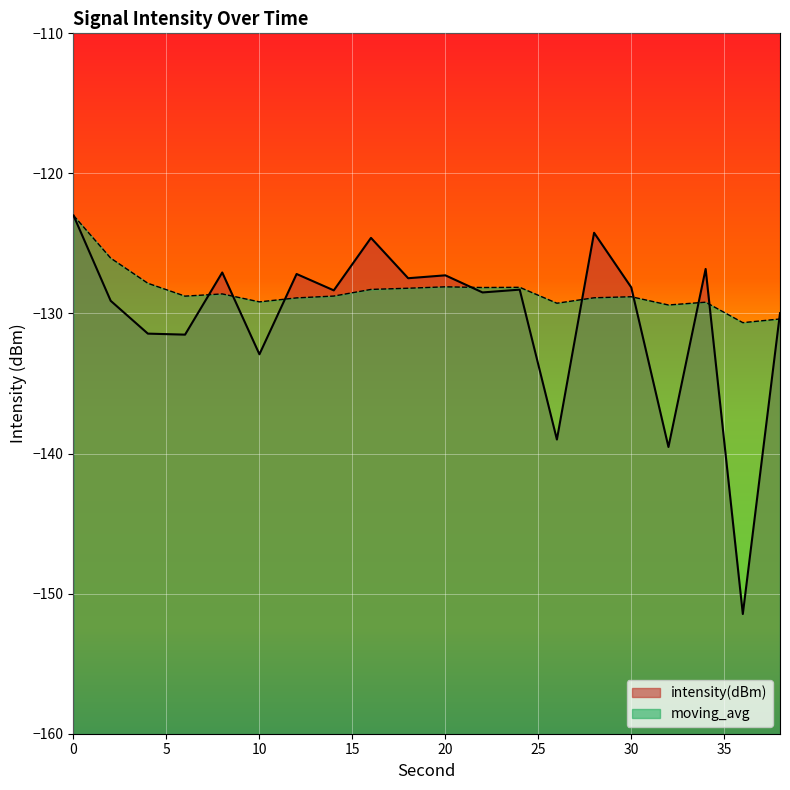

True or false: intensity(dBm) has more than 2 points higher than both neighbors.

True